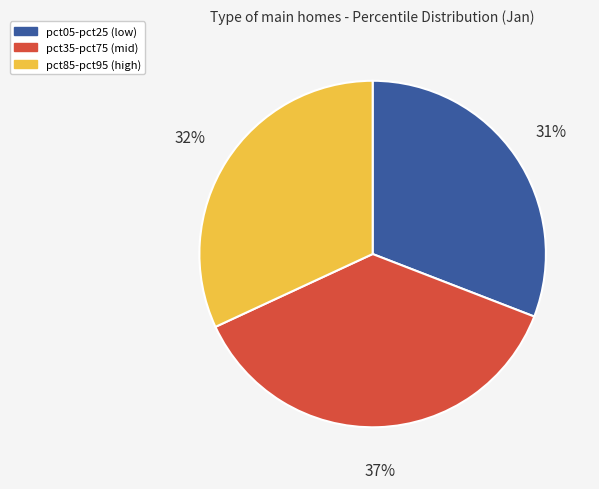

Is there a majority slice in this chart?

No